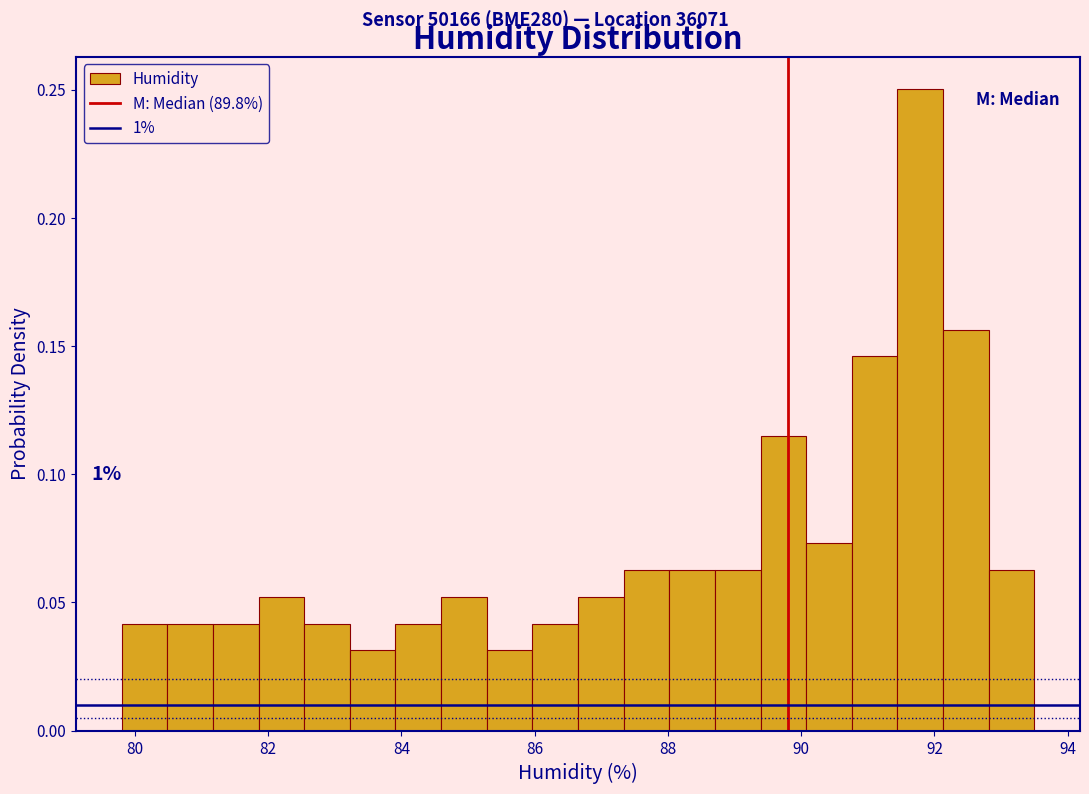

Read against the x-axis, roughly where is the centre of the tallest bar?

91.8